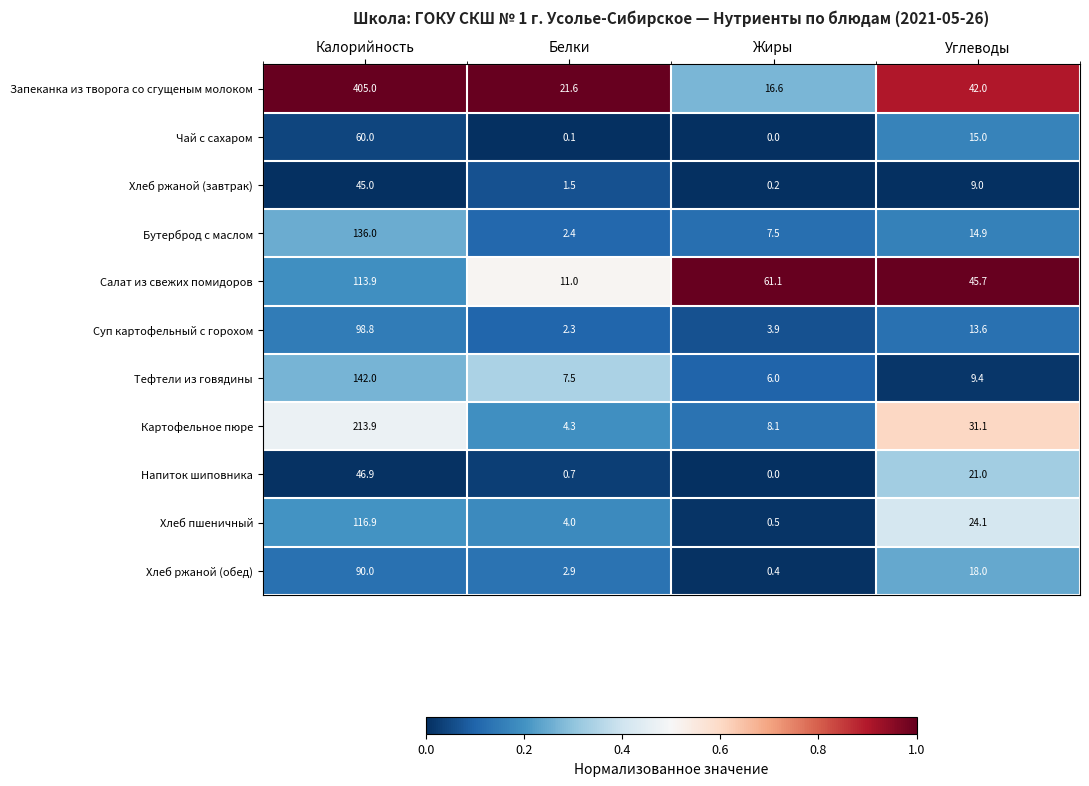

Which category has the lowest value across all series?

Жиры